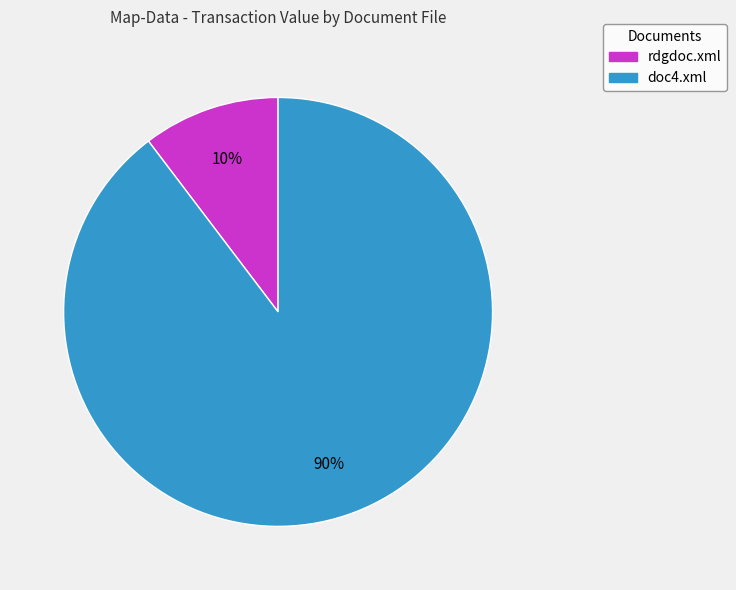

What is the ratio of the value at rdgdoc.xml to the value at doc4.xml?

0.1